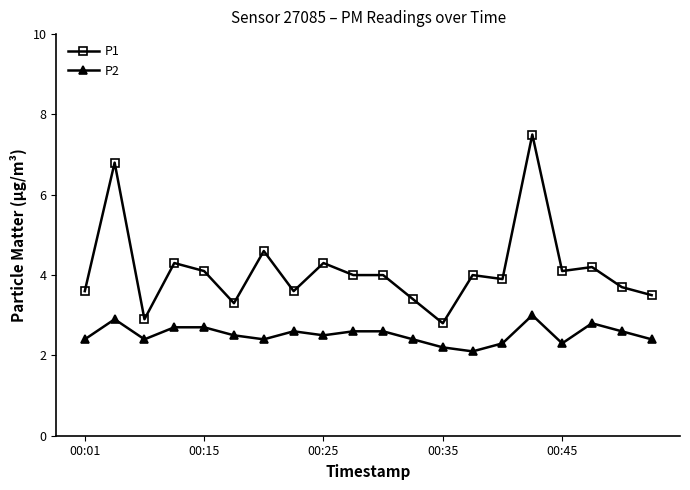

Rank the series by their average value, from lowest to highest.

P2, P1